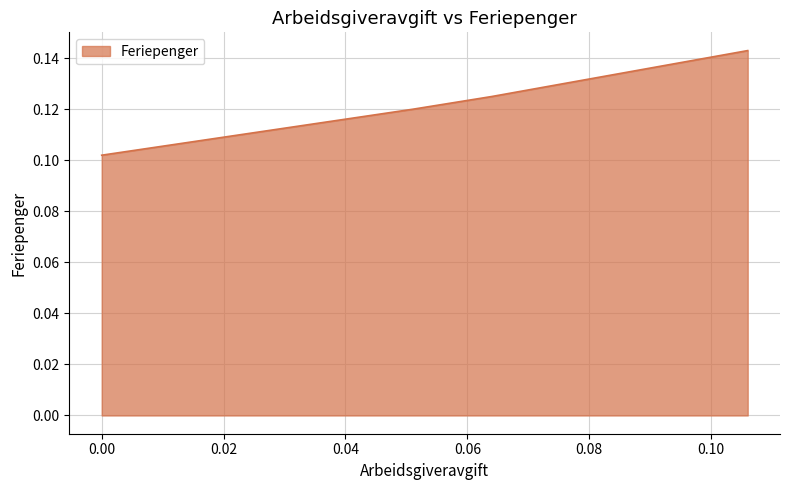

How many values are between 0 and 1?

4